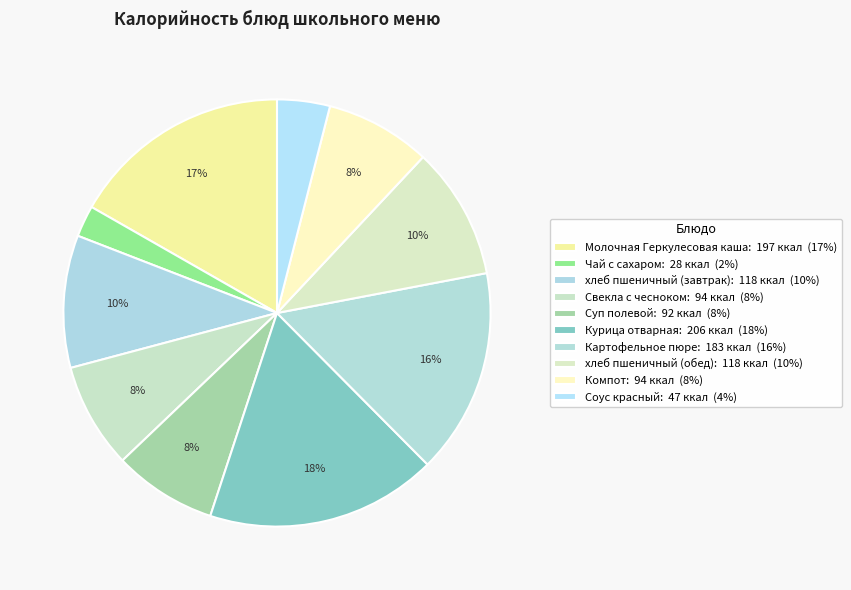

How many slices are in this pie chart?

10